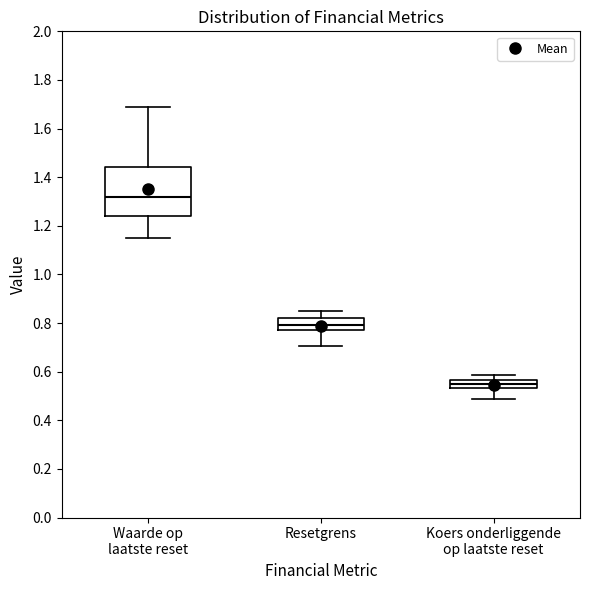

Comparing the boxes themselves (not the whiskers), which one is the tallest?

Waarde op laatste reset